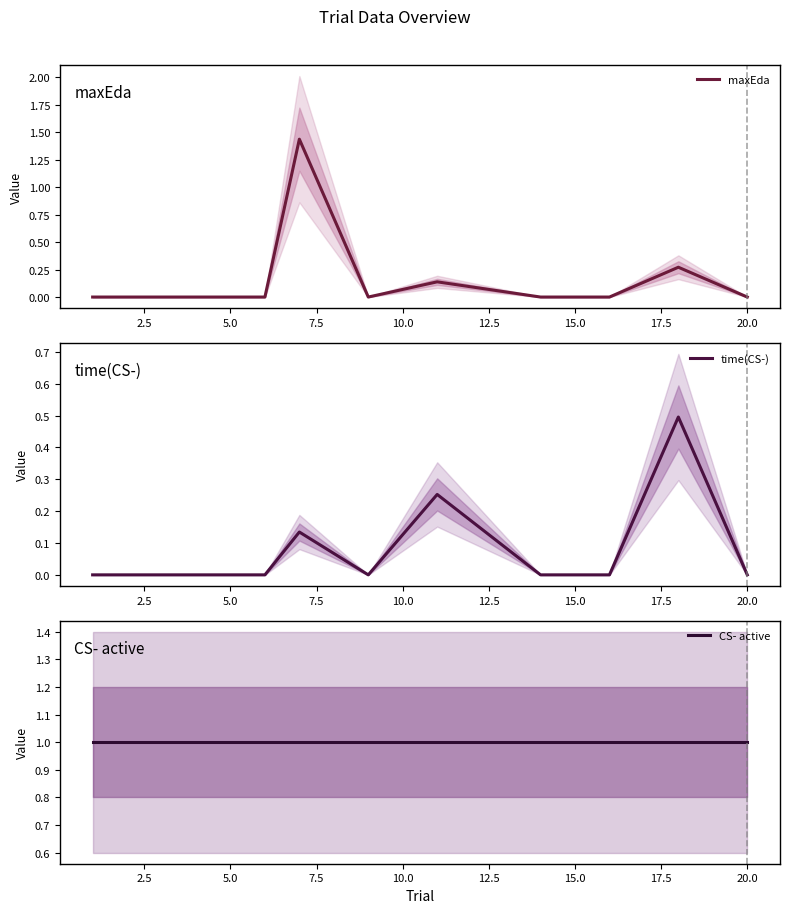

What is the difference between the highest and lowest values at 10.0?

1.0